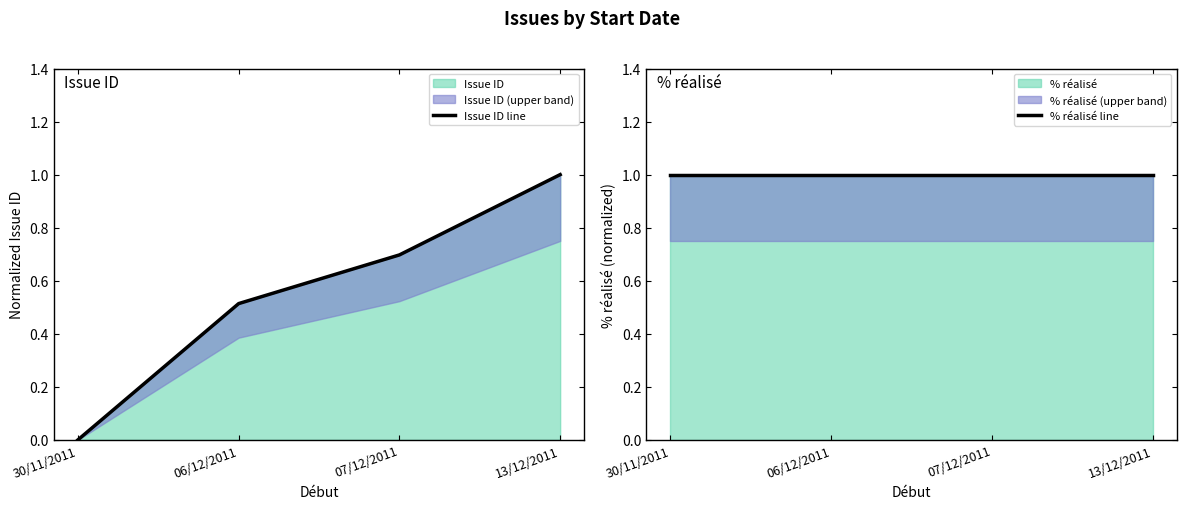

Is the value of Issue ID line at 07/12/2011 greater than the value of % réalisé line at 06/12/2011?

No